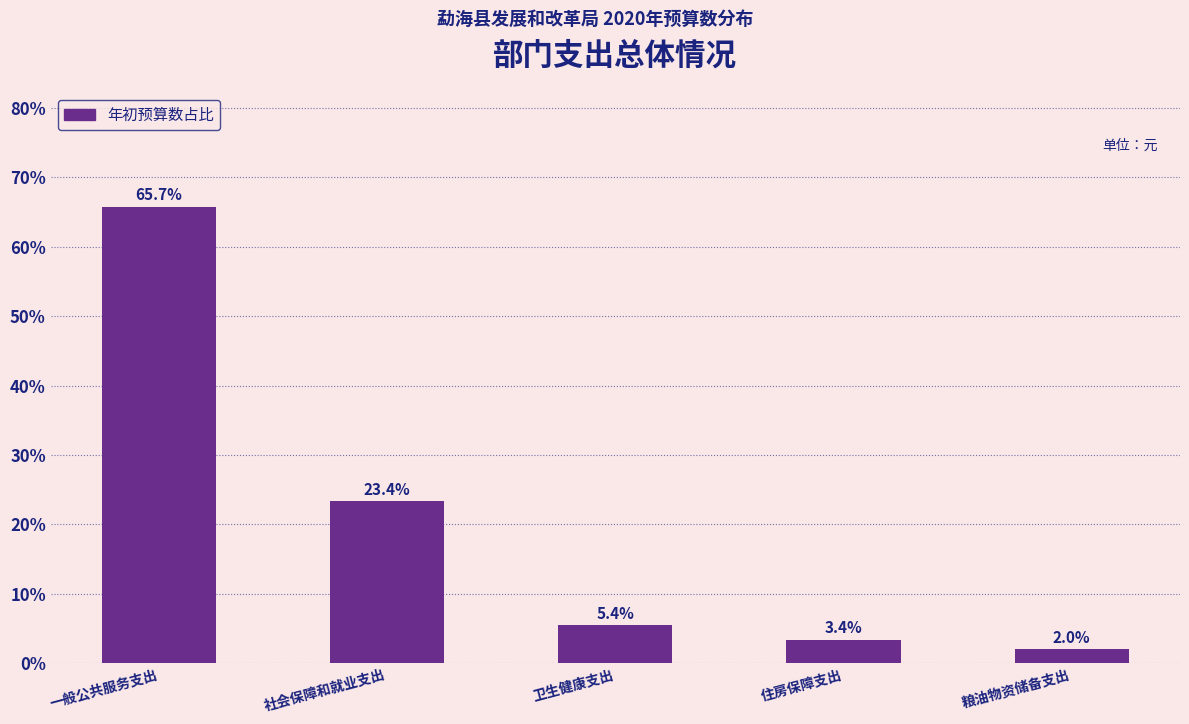

Reading left to right, what are all the values shown in this chart?

65.7	23.4	5.4	3.4	2.0